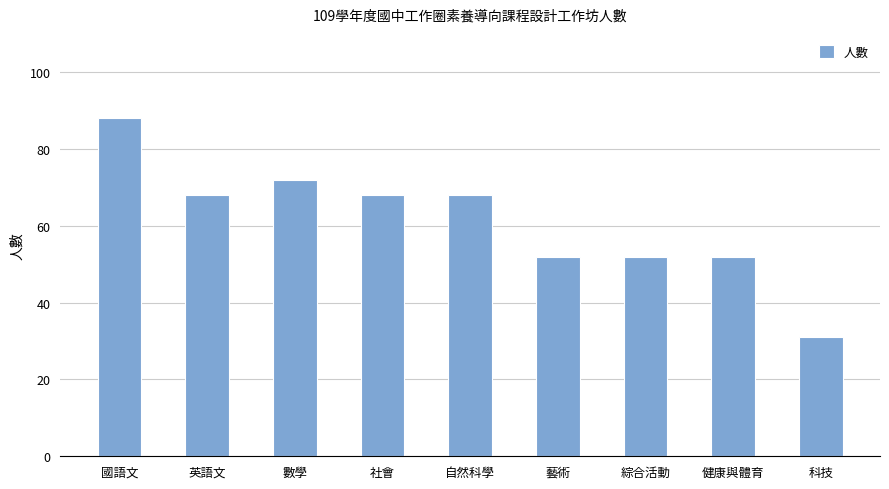

At which category does the chart reach its minimum across all series?

科技